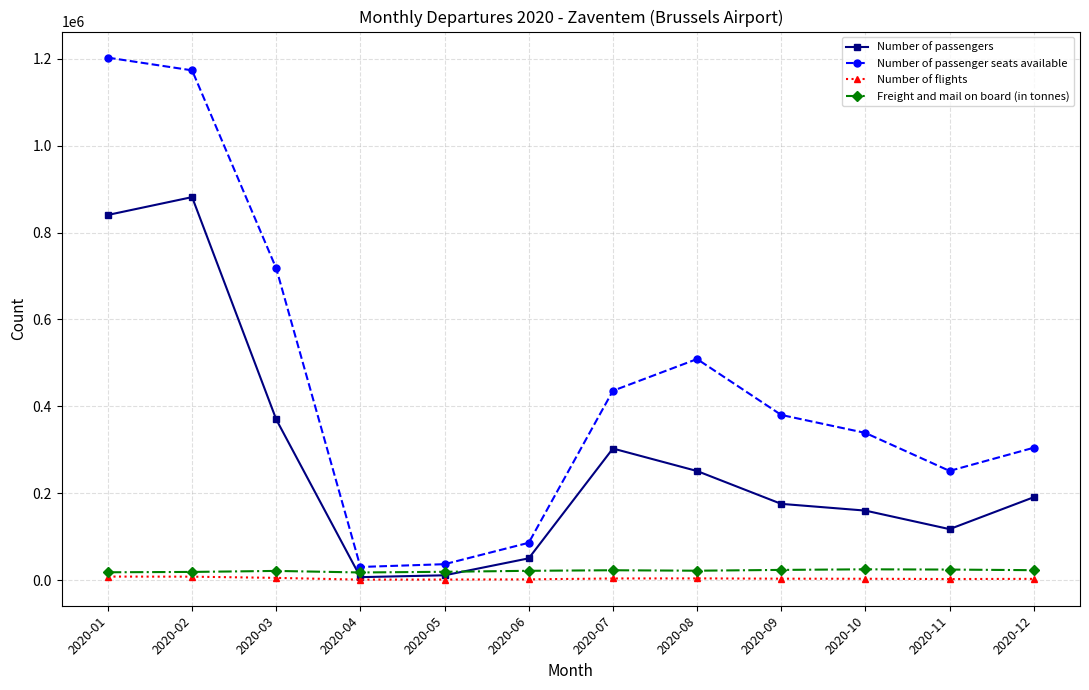

True or false: Number of flights has a value of 4966 at 2020-03.

True